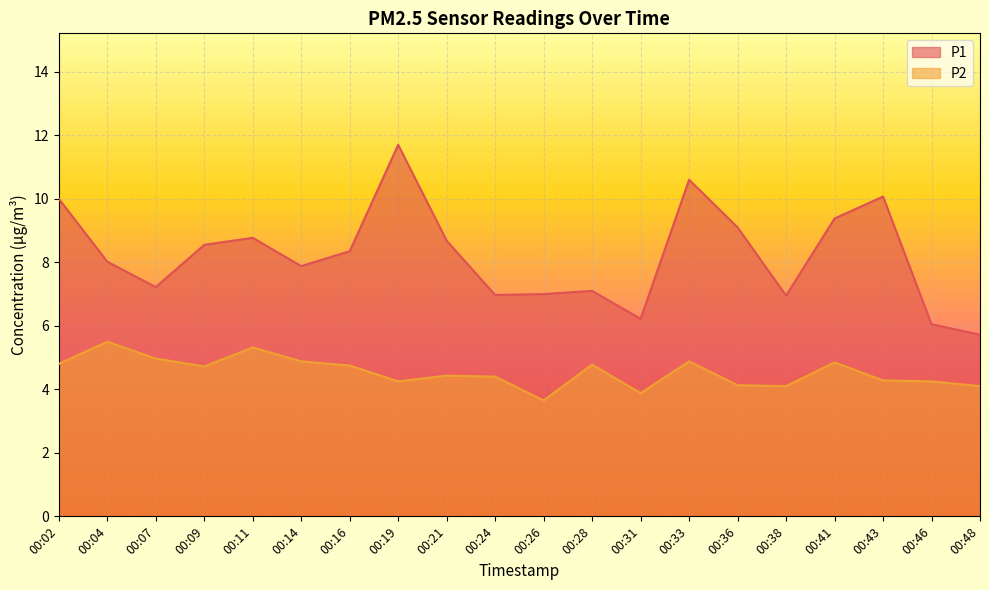

What is the highest value of the P1 series?

11.7